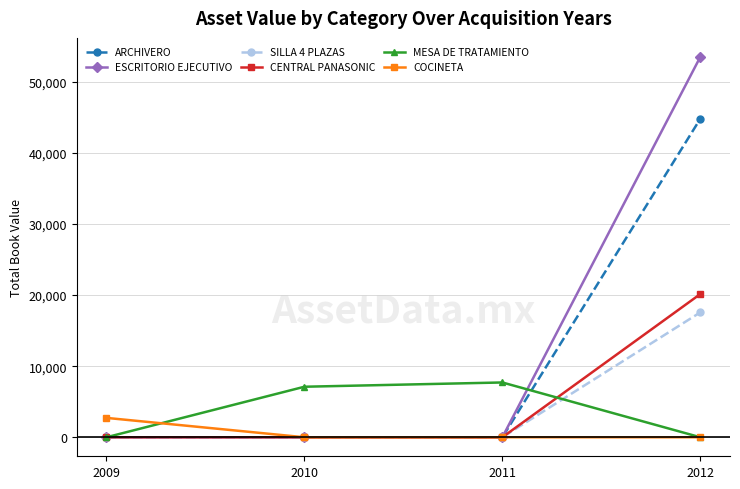

Rank the series by their maximum value, from highest to lowest.

ESCRITORIO EJECUTIVO, ARCHIVERO, CENTRAL PANASONIC, SILLA 4 PLAZAS, MESA DE TRATAMIENTO, COCINETA